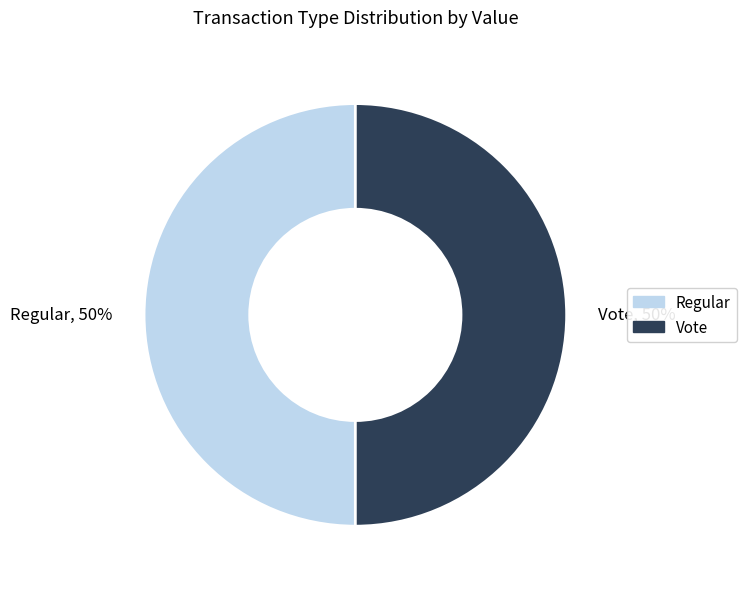

True or false: Regular accounts for 50% of the total.

True